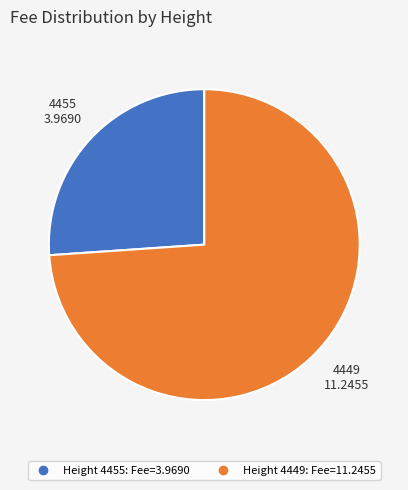

Is there any slice that represents more than half of the pie?

Yes